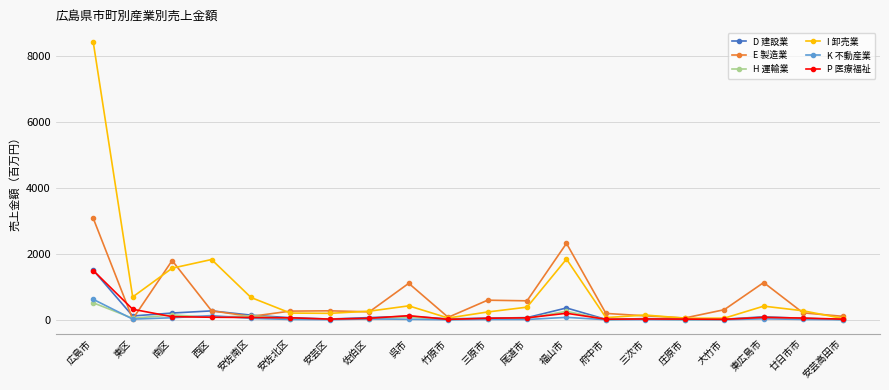

Is this an area chart (filled region under the line)?

No